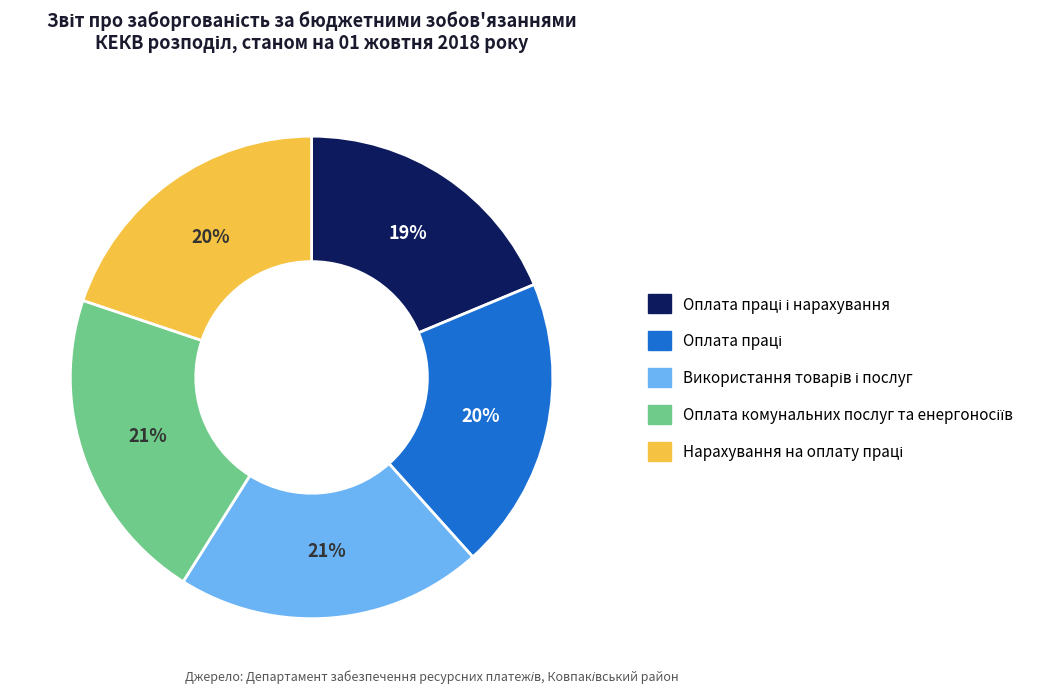

To the nearest percent, what is the average slice percentage?

20%